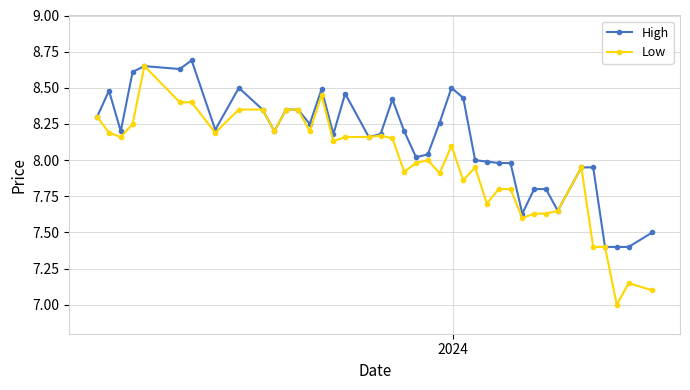

How many lines are shown in the chart?

2